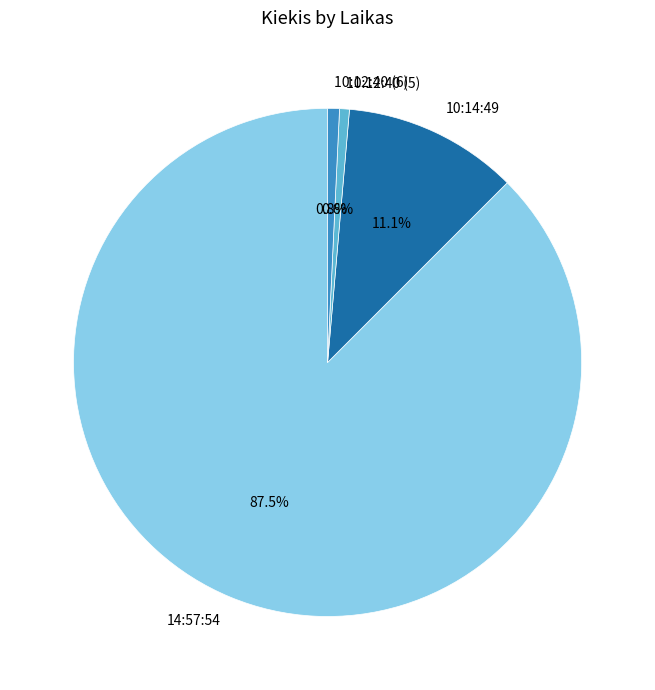

The 10:14:49 slice represents 11% of the pie. True or false?

True